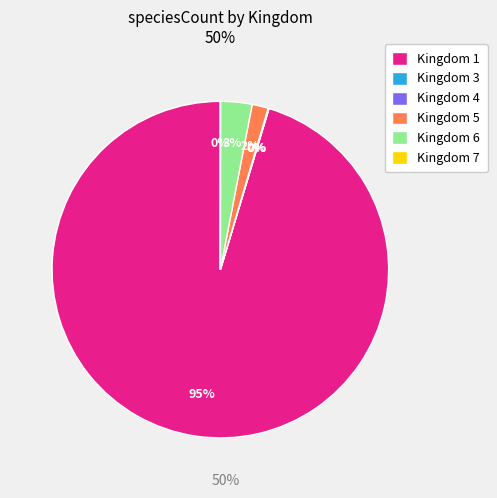

To the nearest percent, what is the difference between the largest and smallest slice percentages?

95%